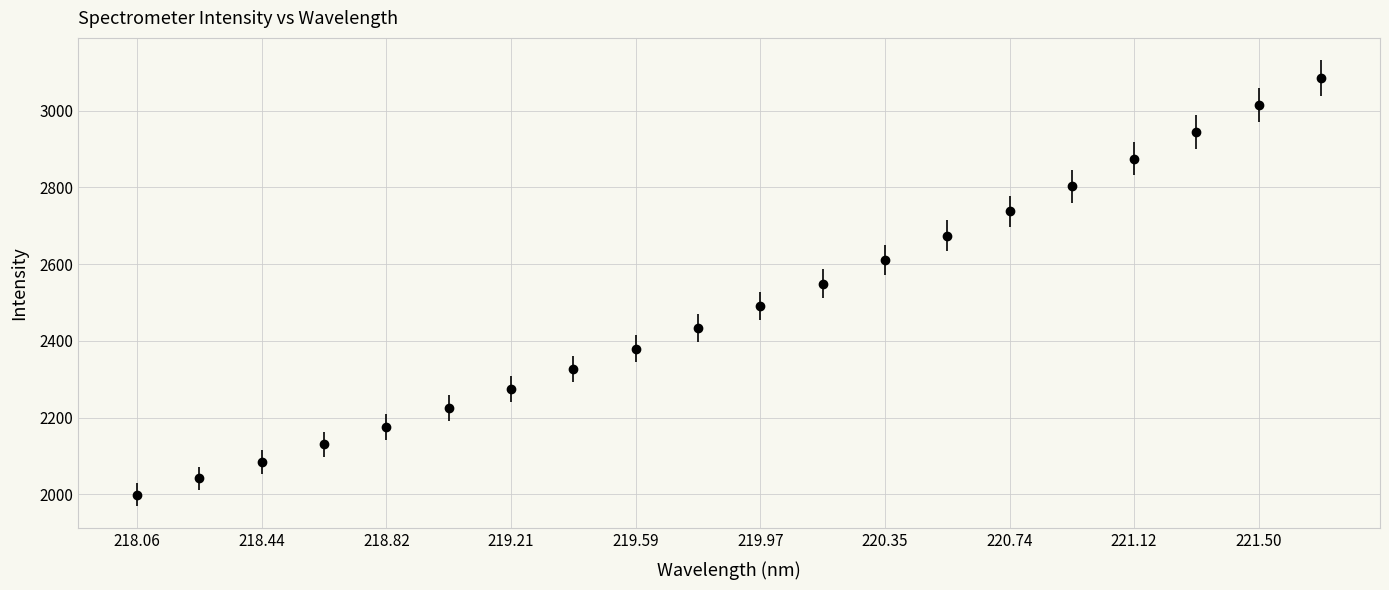

What is the minimum value shown in the chart?

1999.7